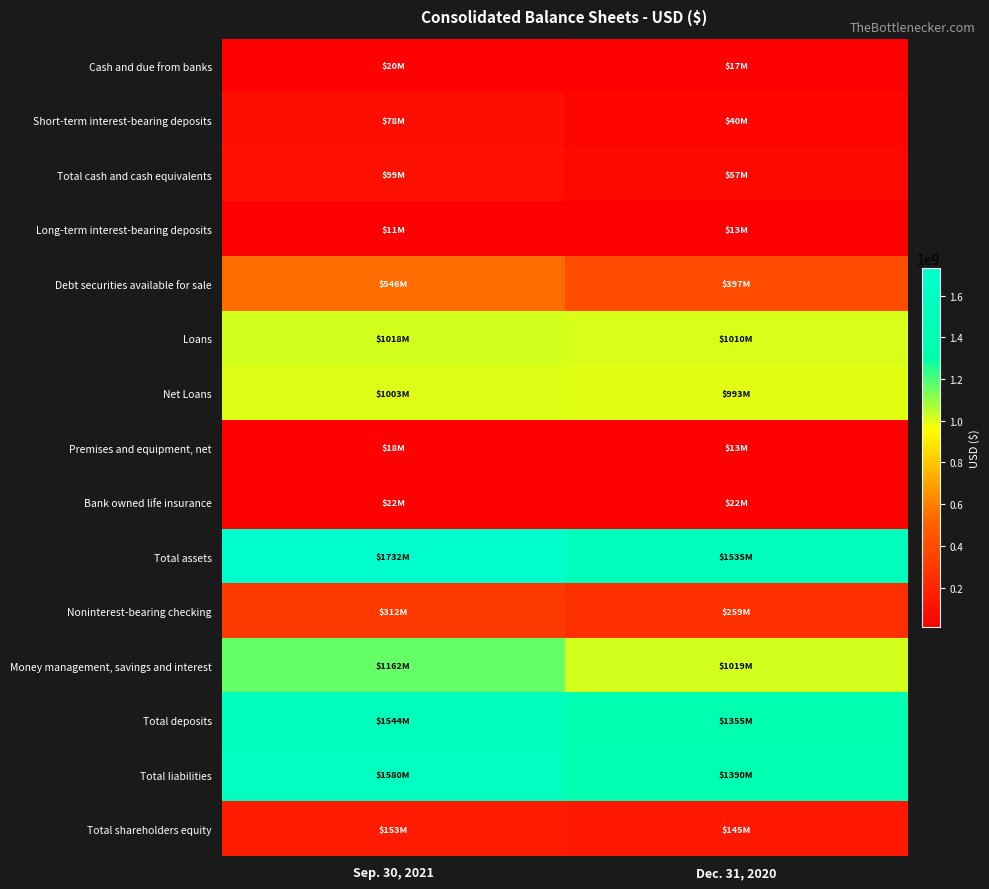

Reading left to right, extract all data points from this chart.

Cash and due from banks: Sep. 30, 2021=20477000	Dec. 31, 2020=17059000
Short-term interest-bearing deposits: Sep. 30, 2021=78416000	Dec. 31, 2020=40087000
Total cash and cash equivalents: Sep. 30, 2021=98893000	Dec. 31, 2020=57146000
Long-term interest-bearing deposits: Sep. 30, 2021=10742000	Dec. 31, 2020=12741000
Debt securities available for sale: Sep. 30, 2021=545788000	Dec. 31, 2020=396940000
Loans: Sep. 30, 2021=1018168000	Dec. 31, 2020=1009704000
Net Loans: Sep. 30, 2021=1002802000	Dec. 31, 2020=992915000
Premises and equipment, net: Sep. 30, 2021=18063000	Dec. 31, 2020=13105000
Bank owned life insurance: Sep. 30, 2021=22076000	Dec. 31, 2020=22288000
Total assets: Sep. 30, 2021=1732441000	Dec. 31, 2020=1535038000
Noninterest-bearing checking: Sep. 30, 2021=311770000	Dec. 31, 2020=259060000
Money management, savings and interest: Sep. 30, 2021=1162081000	Dec. 31, 2020=1019348000
Total deposits: Sep. 30, 2021=1544295000	Dec. 31, 2020=1354573000
Total liabilities: Sep. 30, 2021=1579603000	Dec. 31, 2020=1389862000
Total shareholders equity: Sep. 30, 2021=152838000	Dec. 31, 2020=145176000